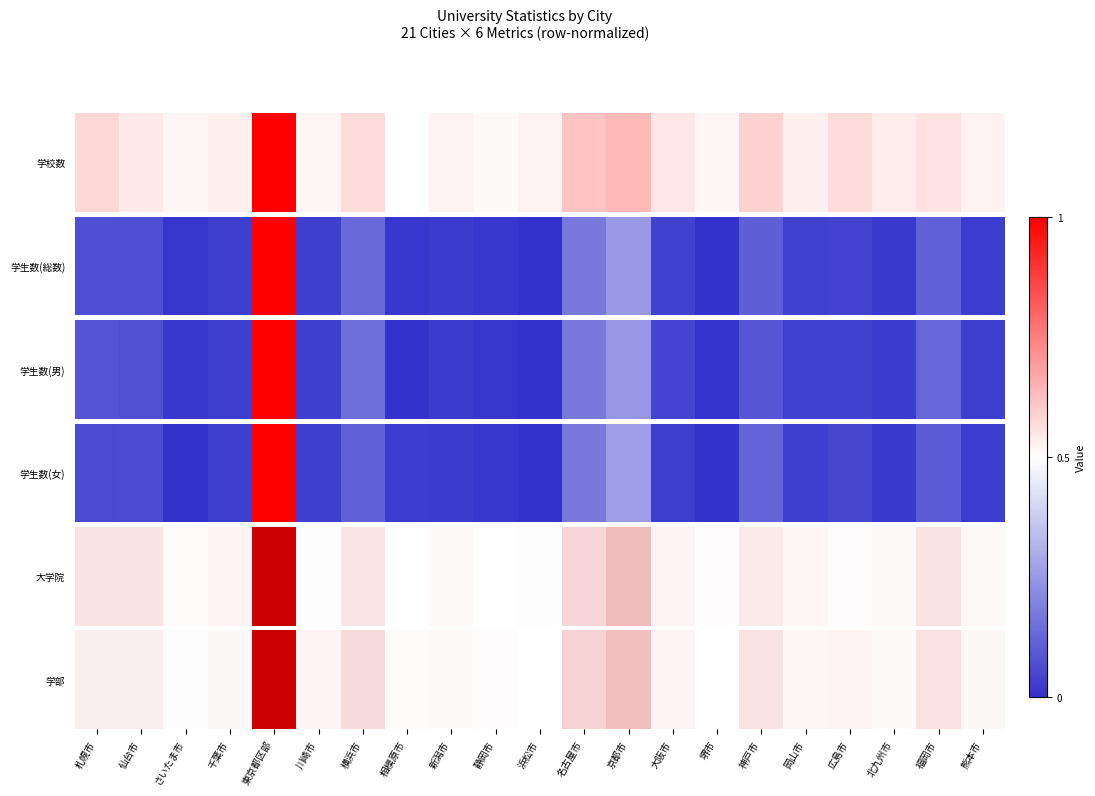

Which category has the highest value across all series?

東京都区部